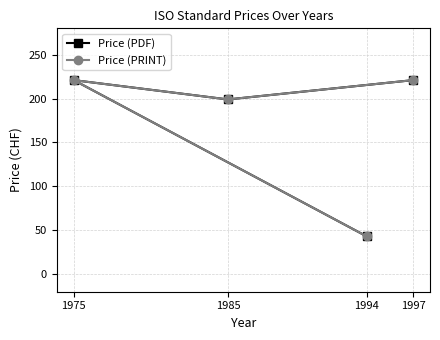

Does the chart have visible grid lines?

Yes